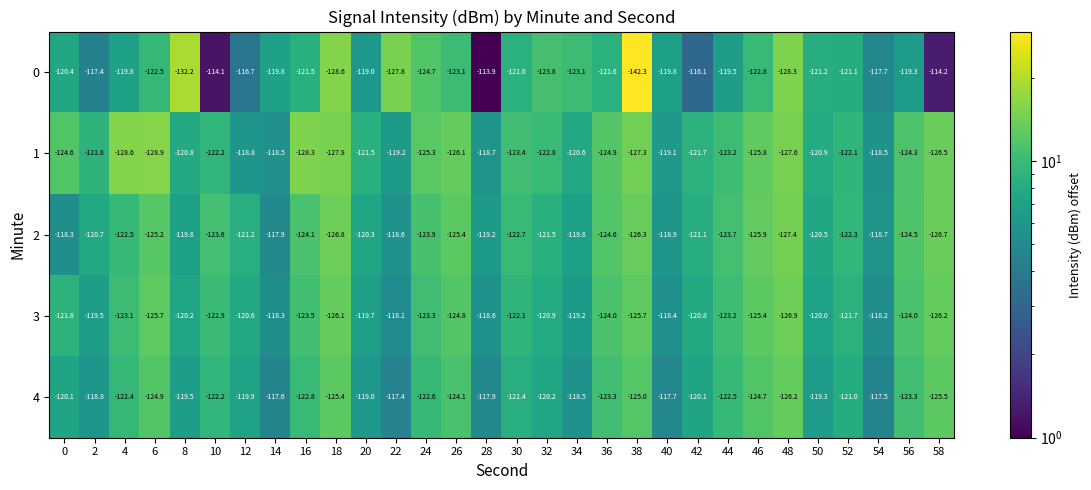

What is the sum of the 2 values at 48 and 34?

-247.2